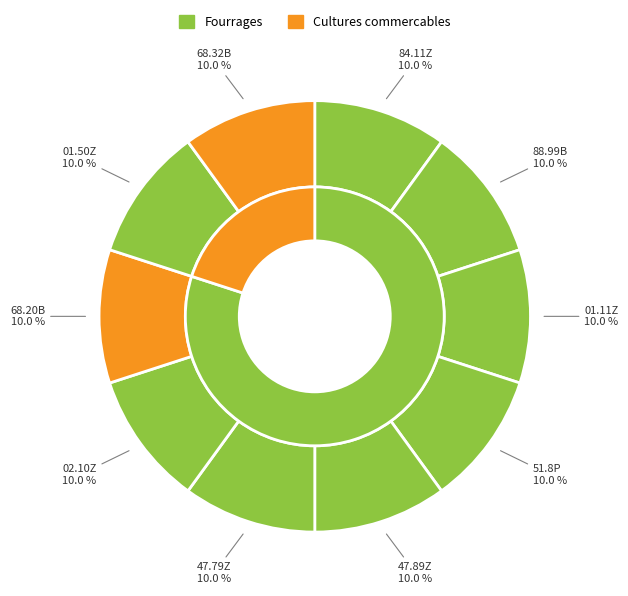

Is 84.11Z the majority of the pie?

Yes